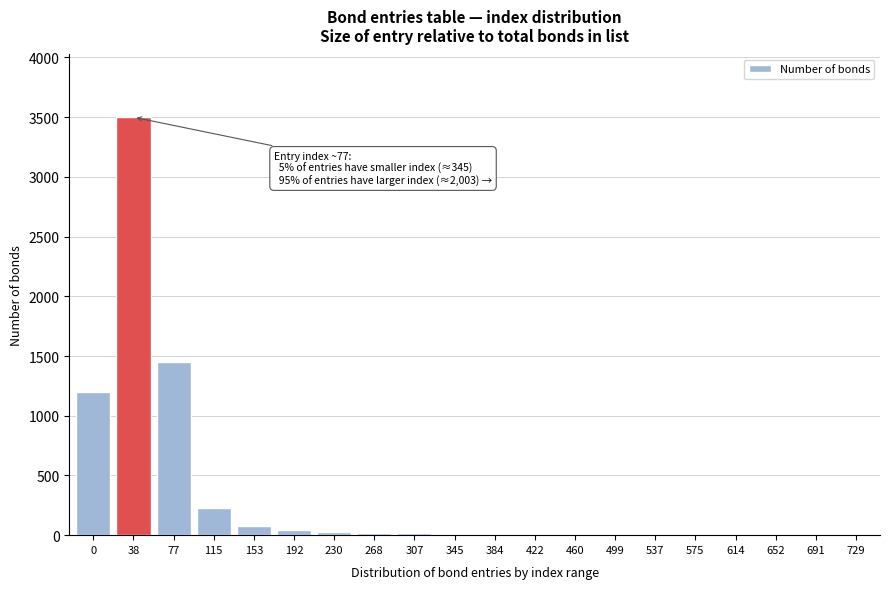

What is the maximum value shown in the chart?

3500